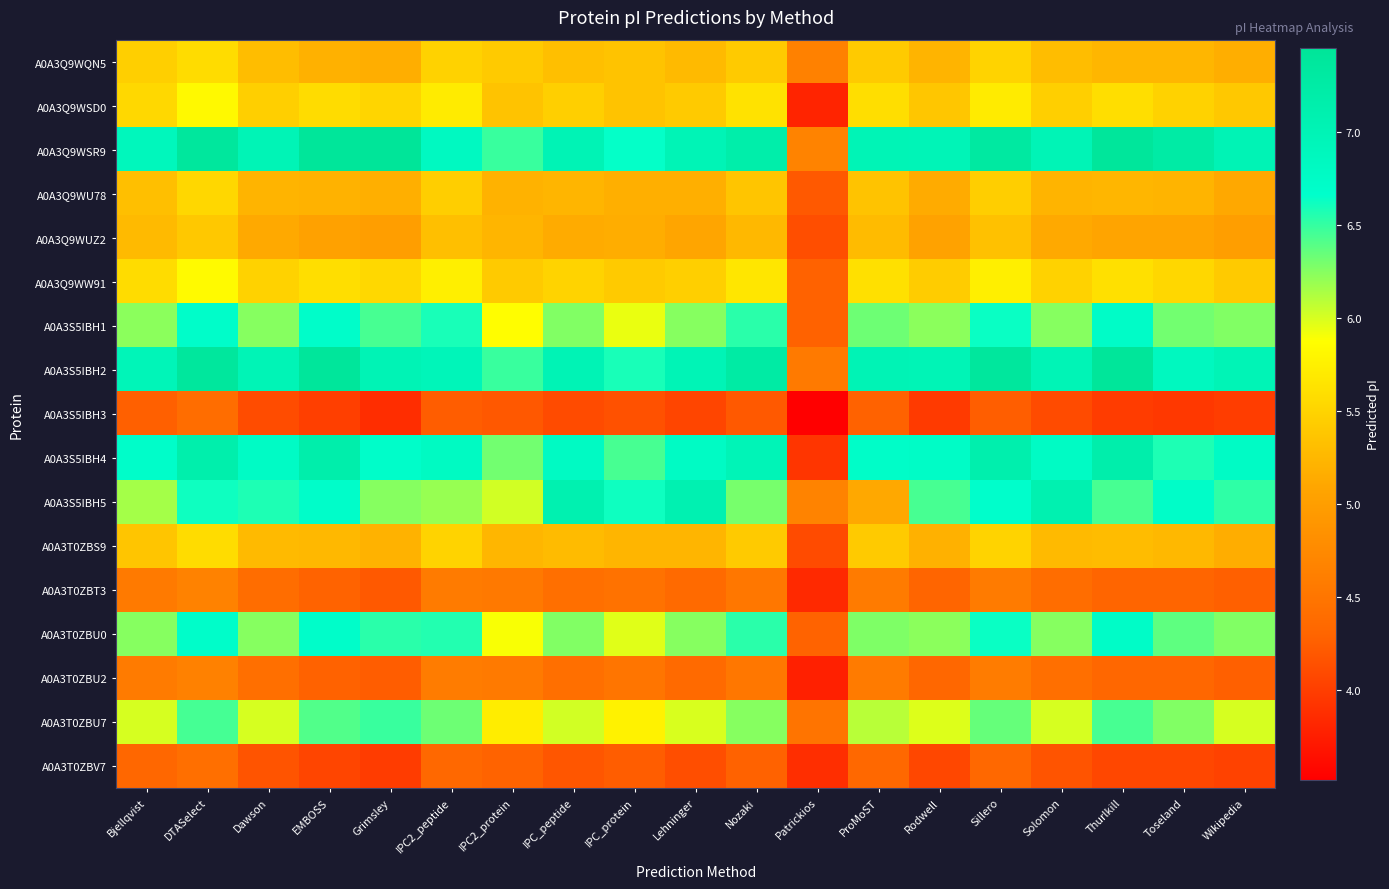

What is the minimum value shown in the chart?

3.5